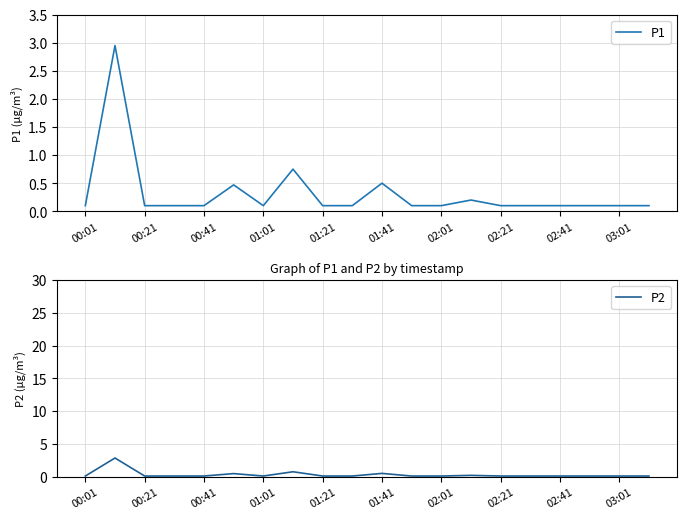

What is the average value of the P1 series?

0.3